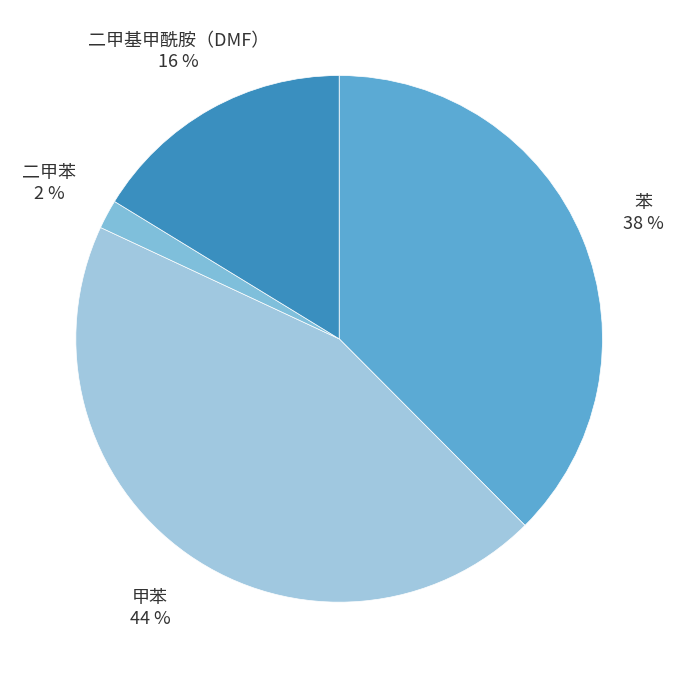

What is the ratio of the value at 二甲基甲酰胺（DMF） to the value at 甲苯?

0.4